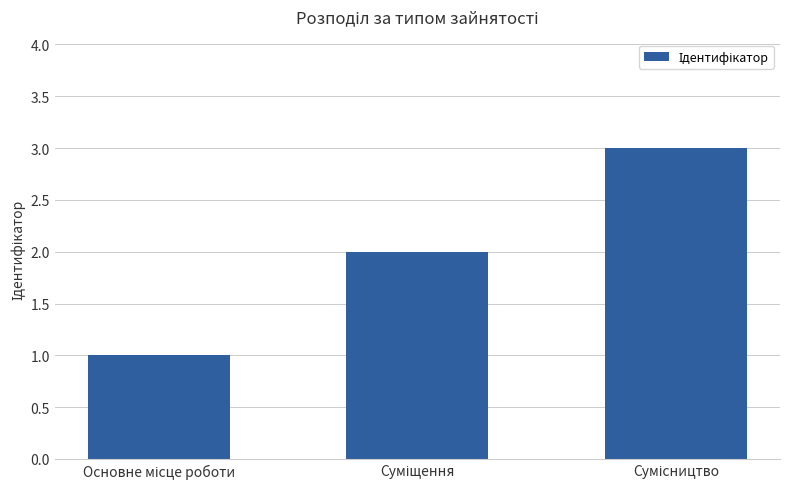

What is the maximum value shown in the chart?

3